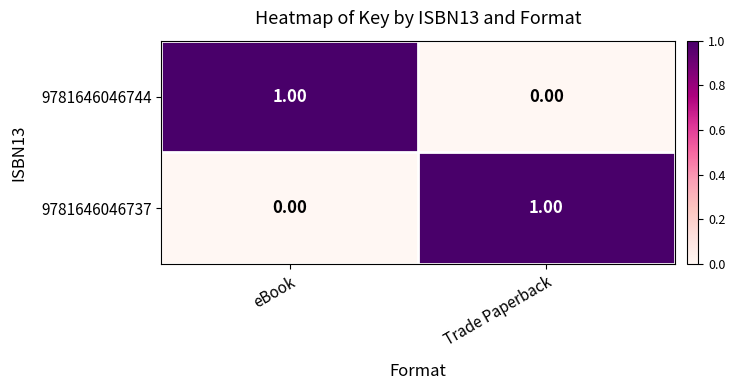

Rank the categories by 9781646046744 value from lowest to highest.

Trade Paperback, eBook